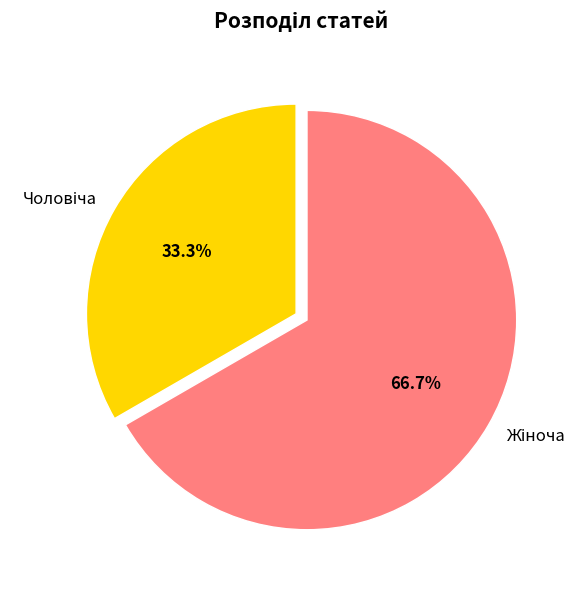

Is there a majority slice in this chart?

Yes